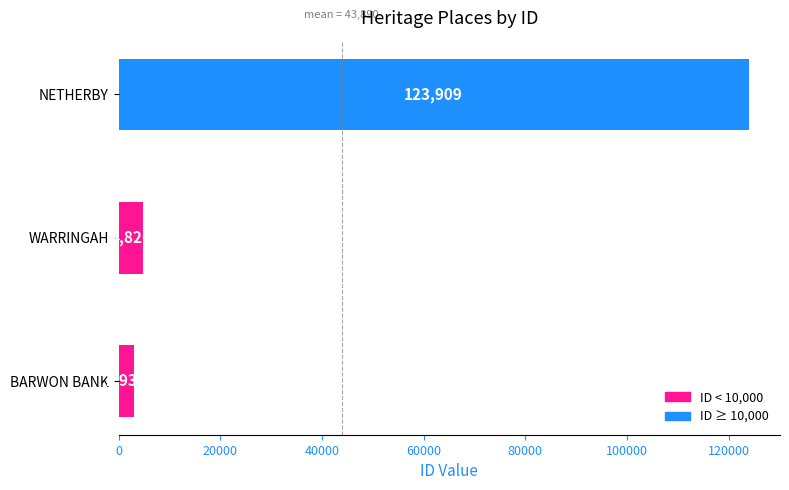

What is the minimum value shown in the chart?

2934